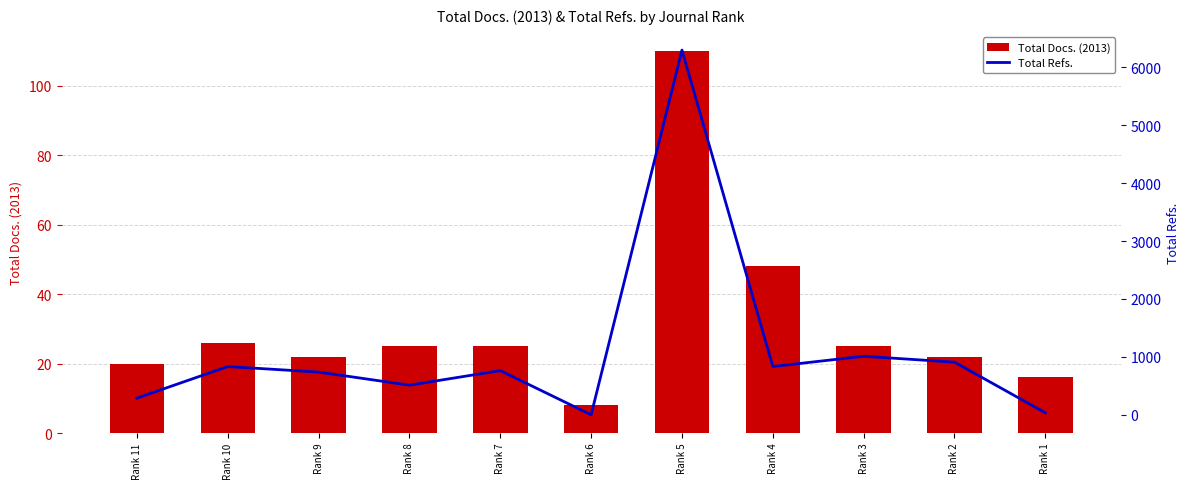

List the labels in order of Total Docs. (2013) value, largest first.

Rank 5, Rank 4, Rank 10, Rank 8, Rank 7, Rank 3, Rank 9, Rank 2, Rank 11, Rank 1, Rank 6